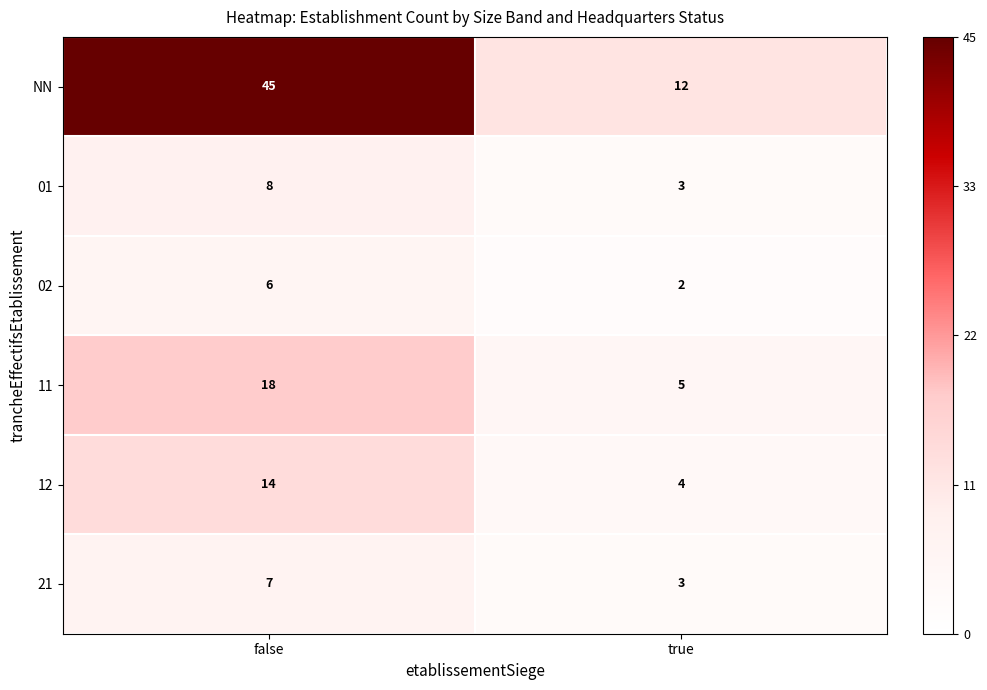

What is the sum of all 12 values?

18